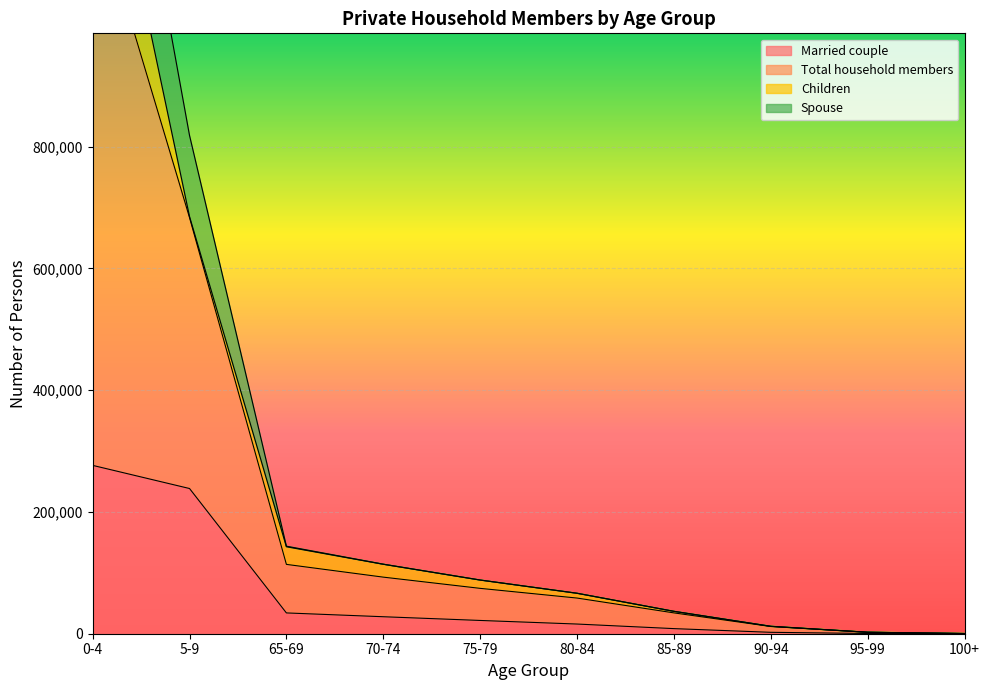

What is the difference between the maximum and second lowest values in the Total household members series?

1691383